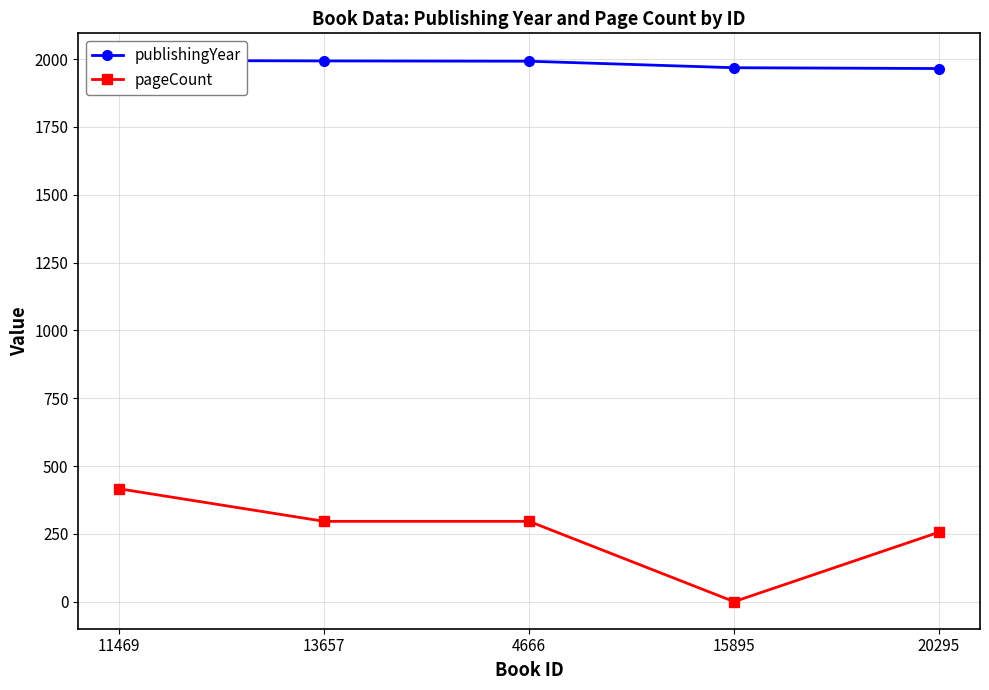

At which category does the chart reach its minimum across all series?

15895